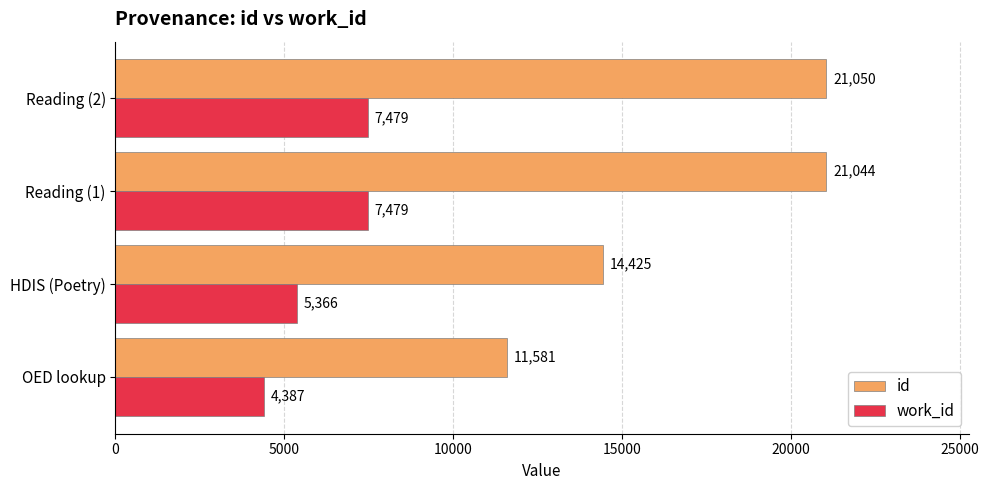

What are all the series names shown in the legend?

id, work_id